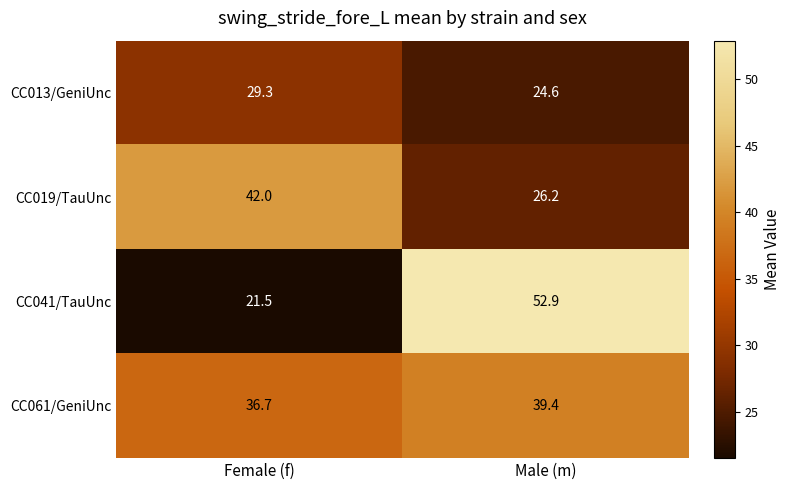

List the labels in order of CC041/TauUnc value, smallest first.

Female (f), Male (m)